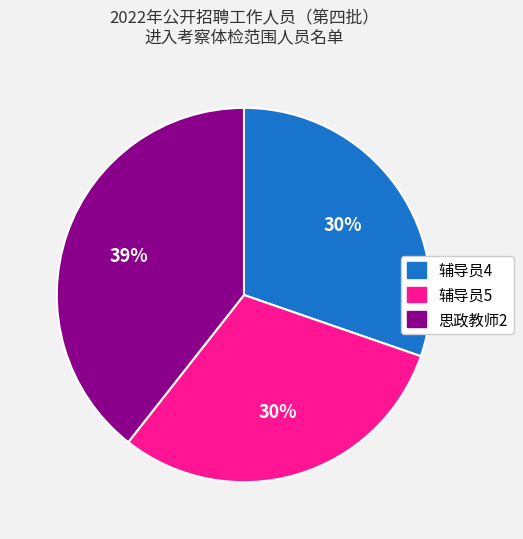

Count the number of slices in the pie.

3